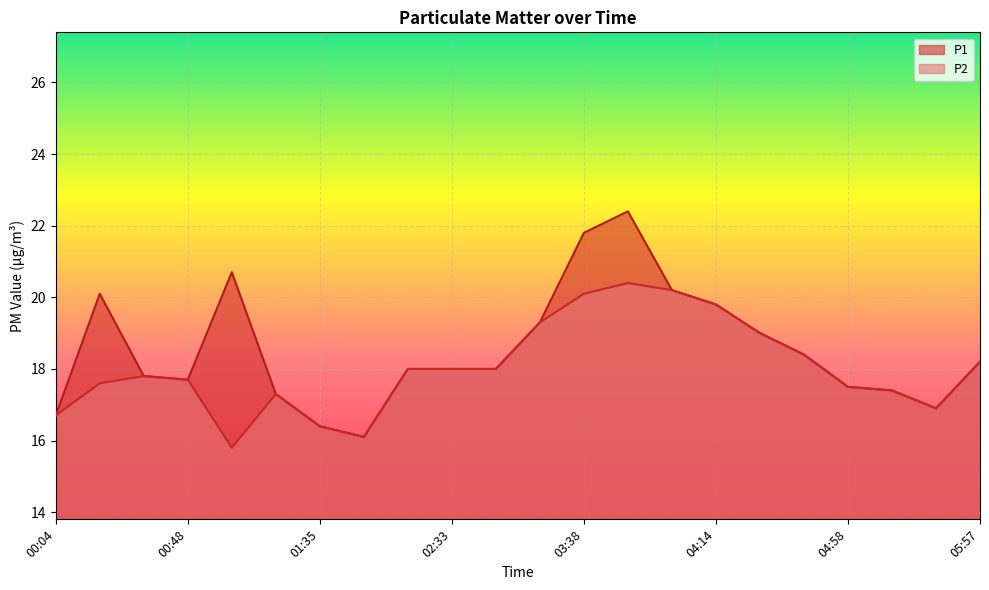

What is the sum of all P2 values?

396.6